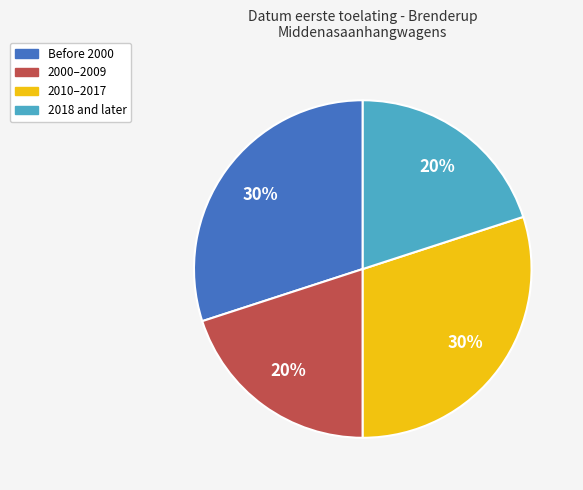

To the nearest percent, what is the difference between the largest and smallest slice percentages?

10%